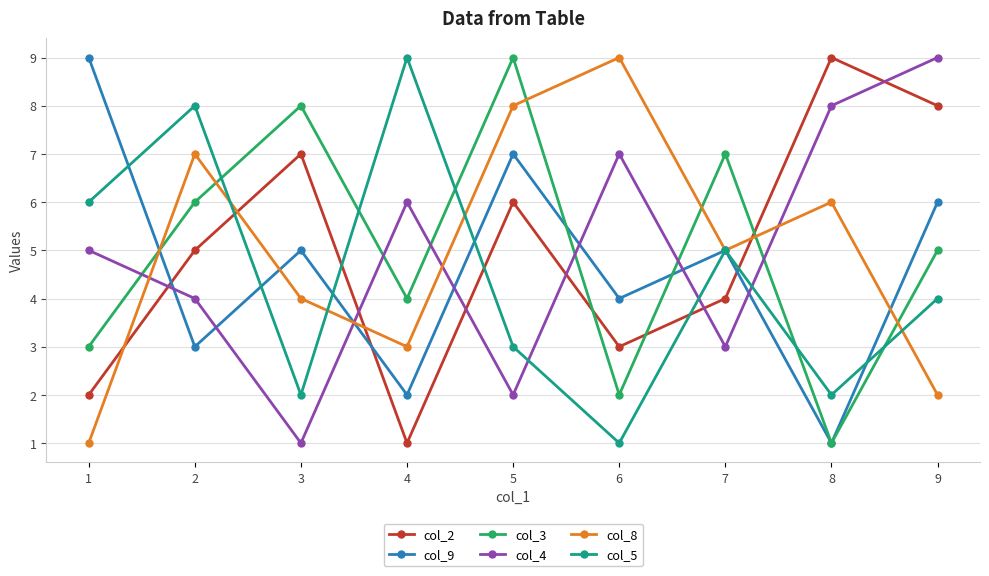

Rank the categories by col_4 value from highest to lowest.

9, 8, 6, 4, 1, 2, 7, 5, 3